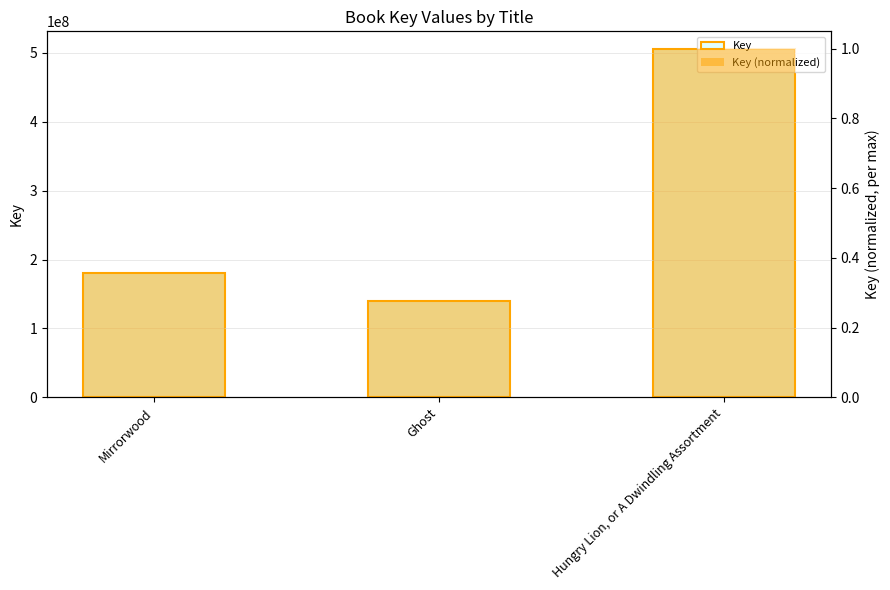

Which series has the largest range (max minus min)?

Key